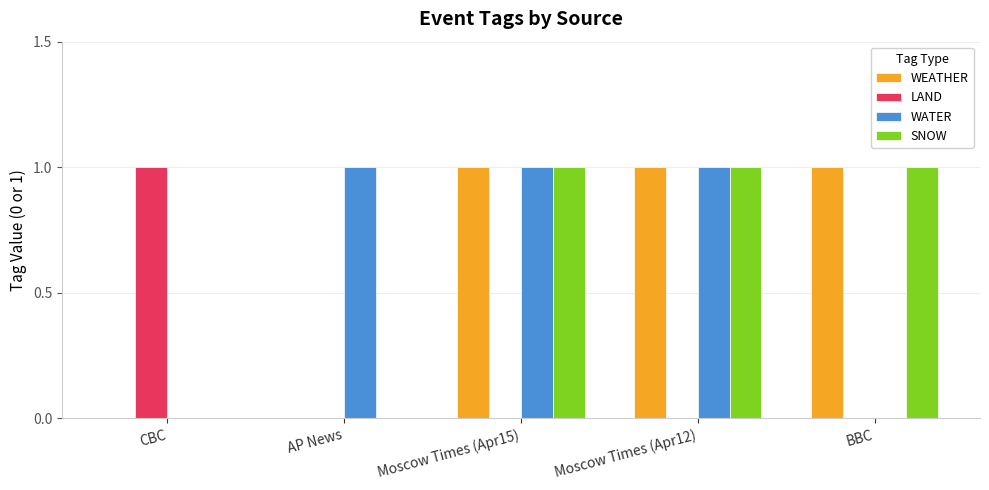

True or false: WATER has a value of 0 at CBC.

True